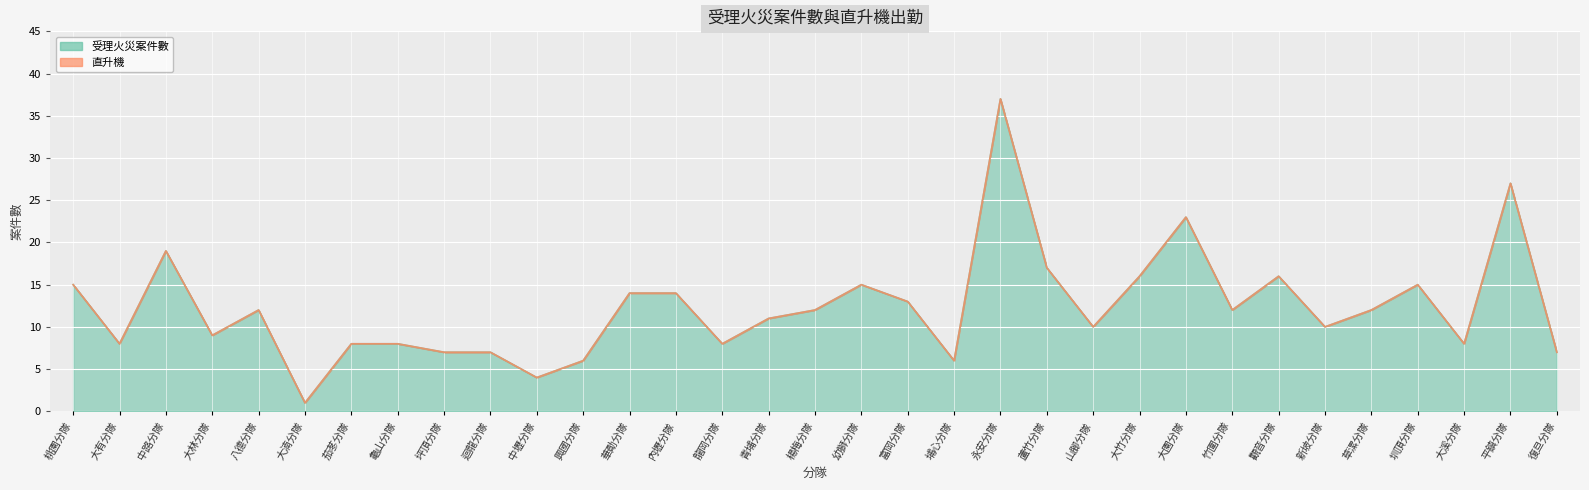

The chart shows a value of 15 at 幼獅分隊. True or false?

True